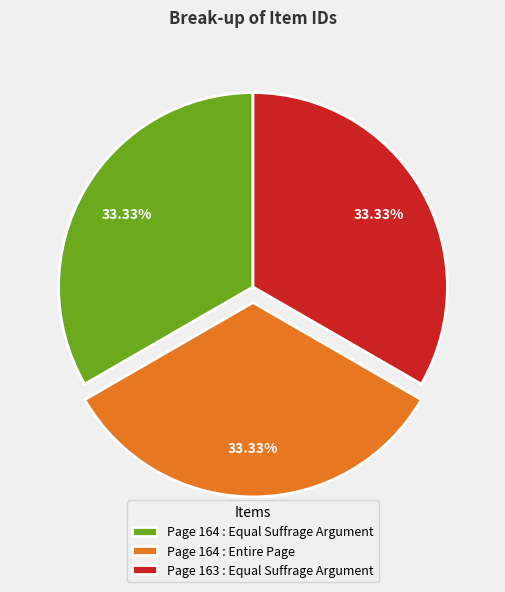

Is it true that Page 164 : Equal Suffrage Argument is 33% of the pie?

True